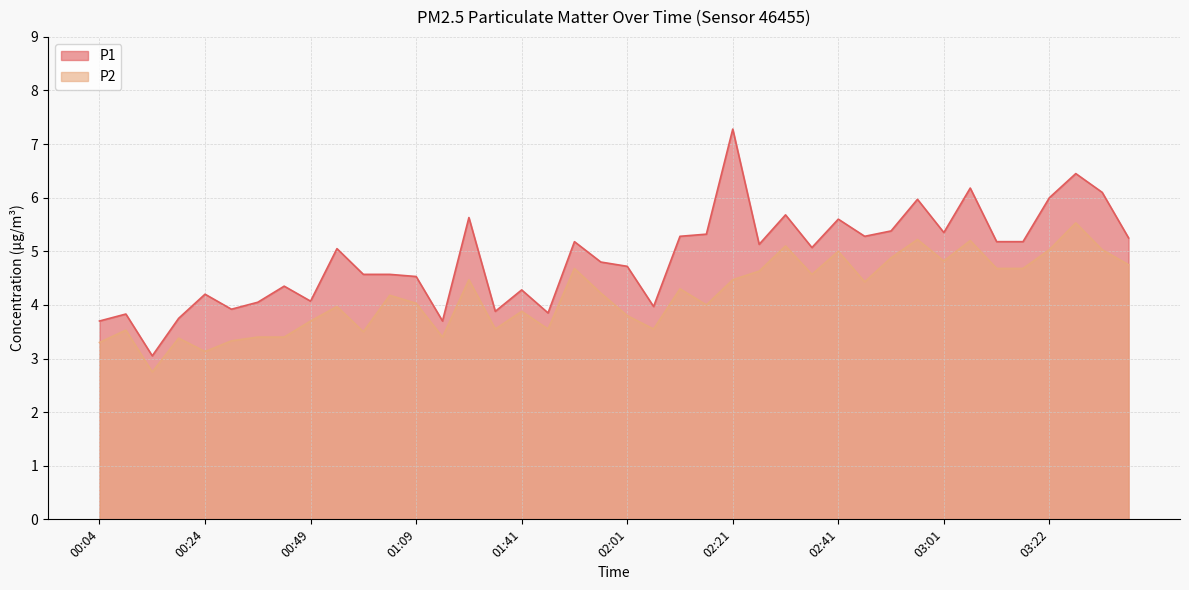

What is the difference between the P1 values at 01:14 and 02:11?

1.6